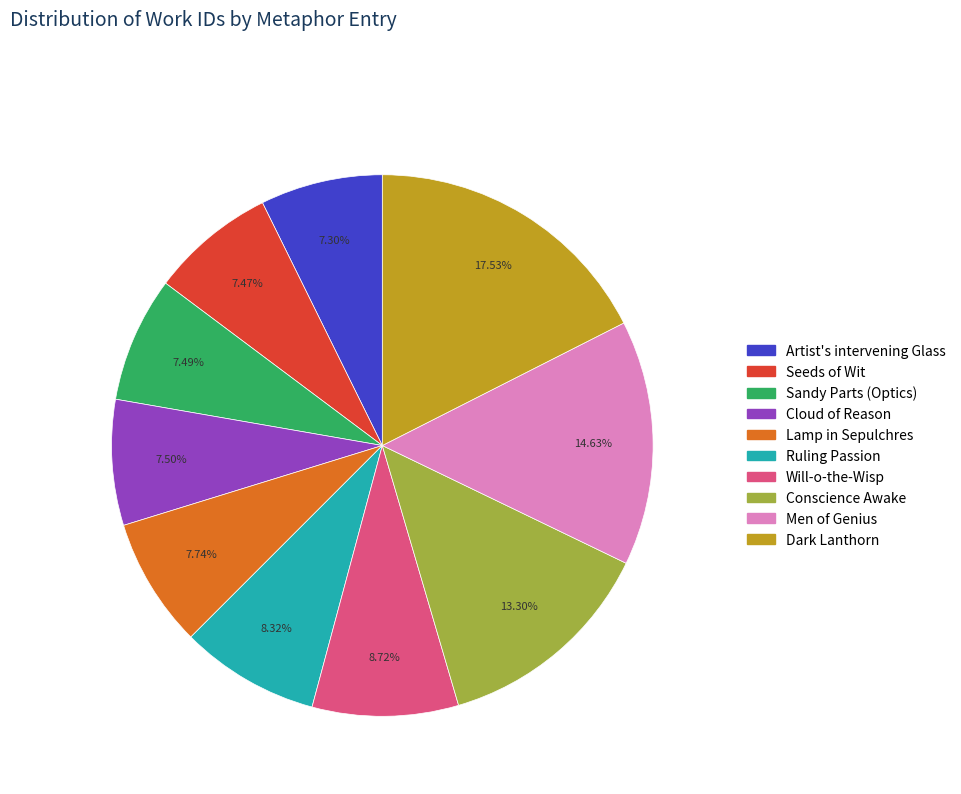

What is the largest slice in the pie chart?

Dark Lanthorn